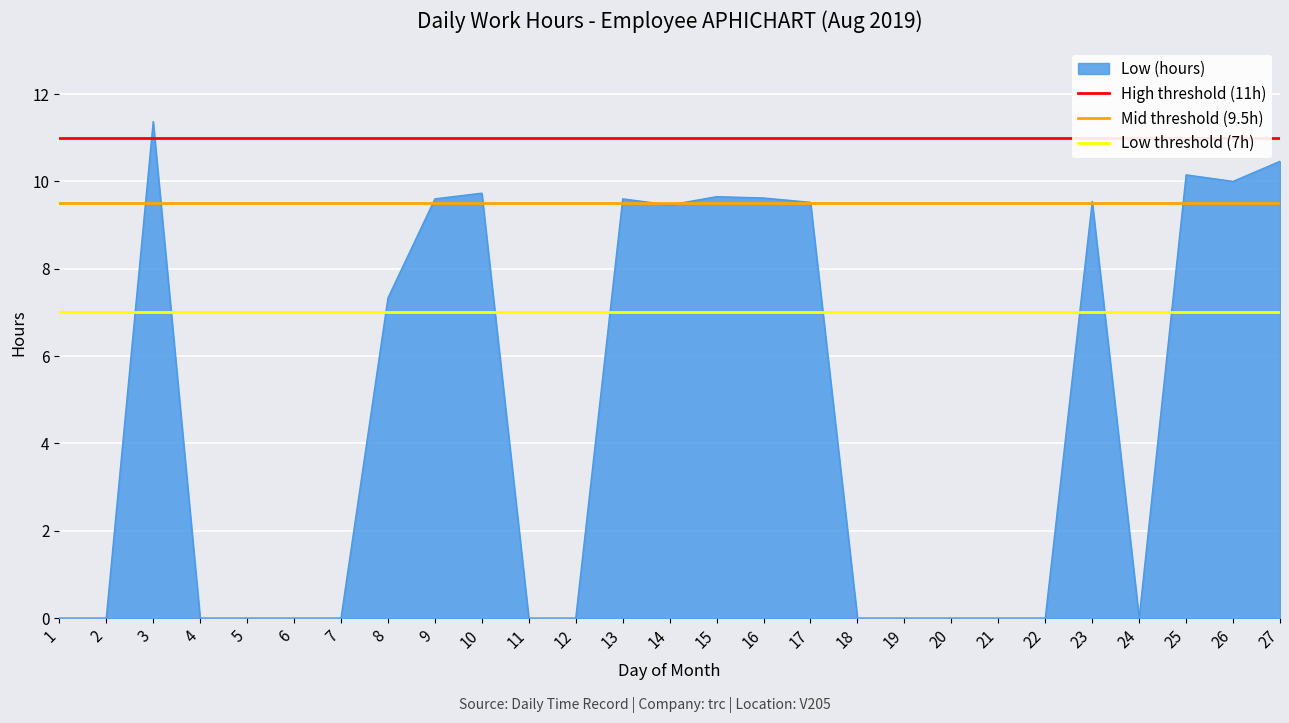

Which has a higher value, 1 or 2?

1